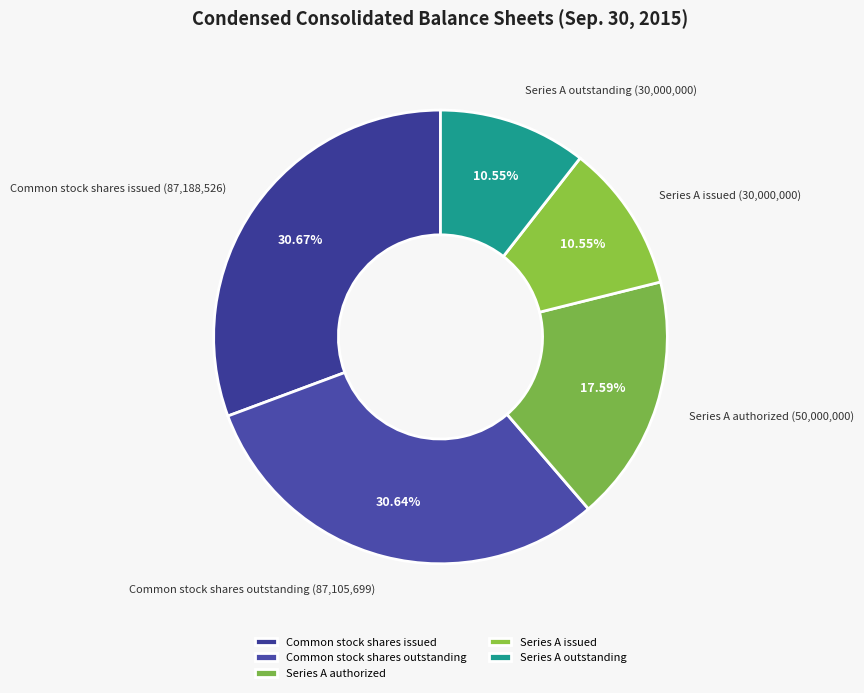

What percentage do Series A issued and Series A outstanding together represent?

21.1%